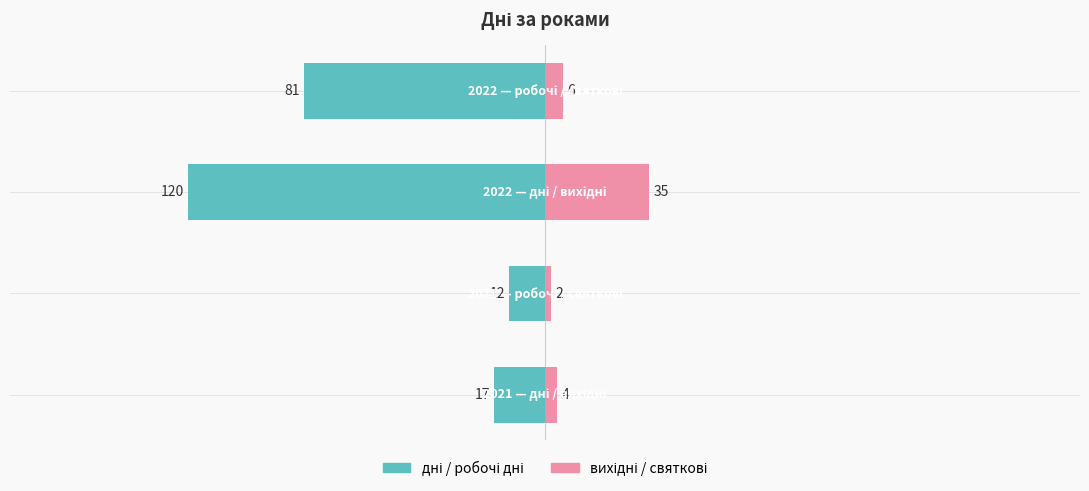

What is the value of the дні / робочі дні bar at the 4th from the left?

-81